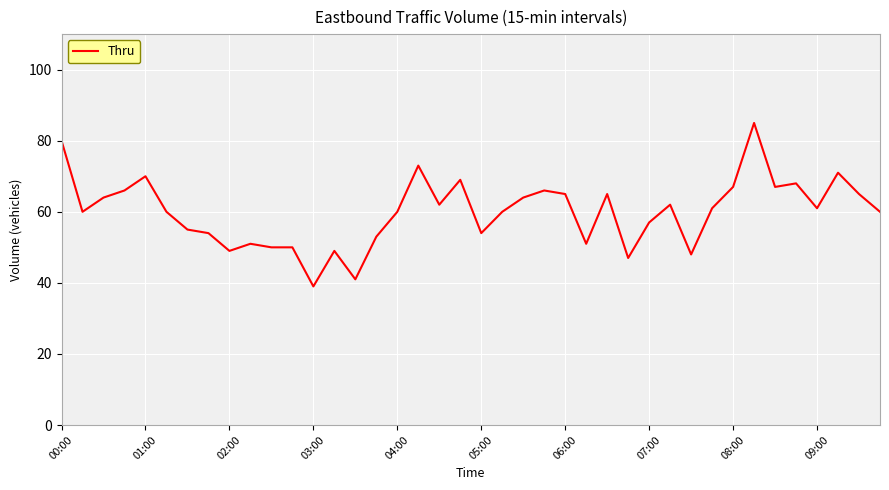

What is the maximum value shown in the chart?

85